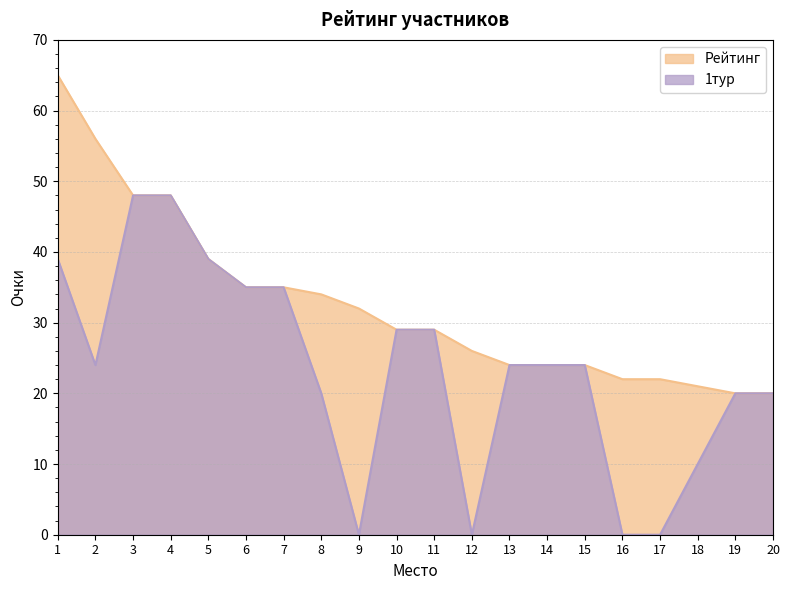

Read the Рейтинг value at 19, to the nearest 10.

20